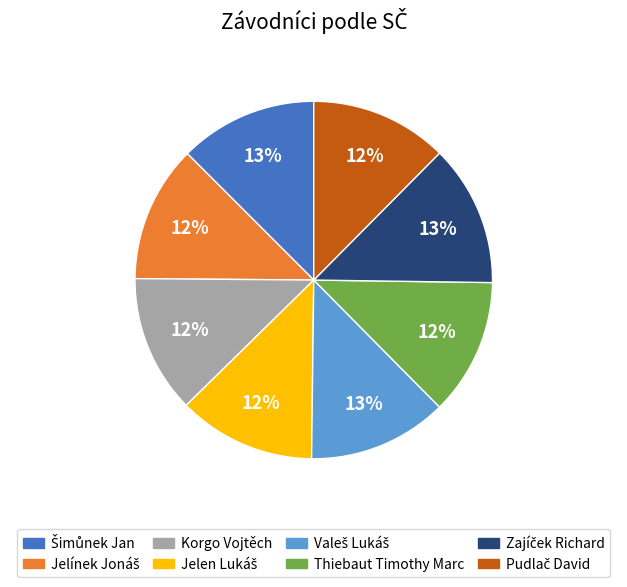

Is there a majority slice in this chart?

No